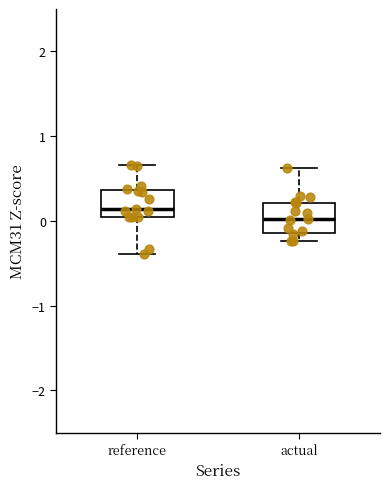

Reading left to right, transcribe this box plot: for each box, give where its median line is, the range the box spans, and where its two whiskers end, as read against the y-axis. The values are not printed on the chart, so give them approximately, as read against the axis.

reference: median 0.1, box 0.0 to 0.4, whiskers -0.4 to 0.7
actual: median 0.0, box -0.1 to 0.2, whiskers -0.2 to 0.6